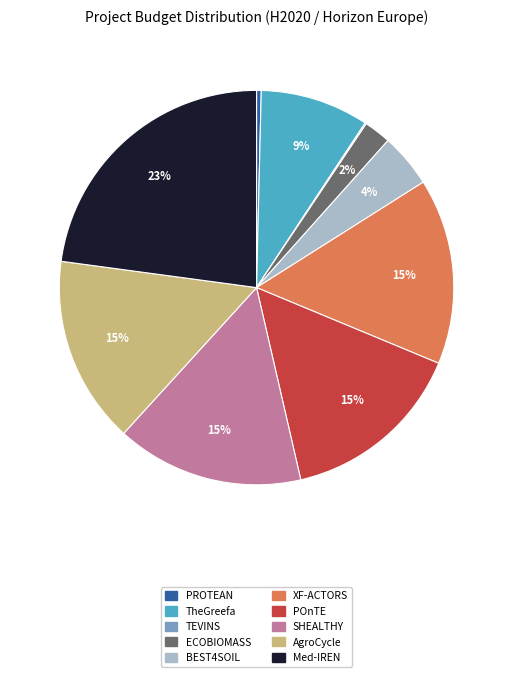

Does XF-ACTORS account for over 50% of the chart?

No